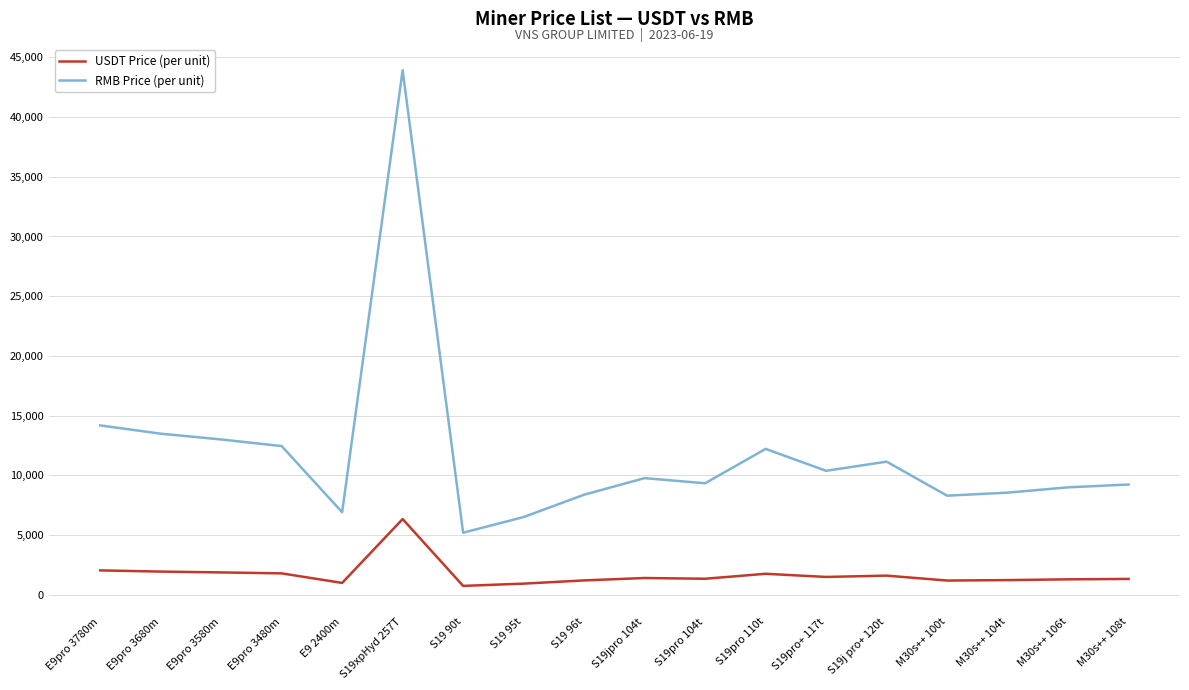

At which category is the sum across all series the highest?

S19xpHyd 257T